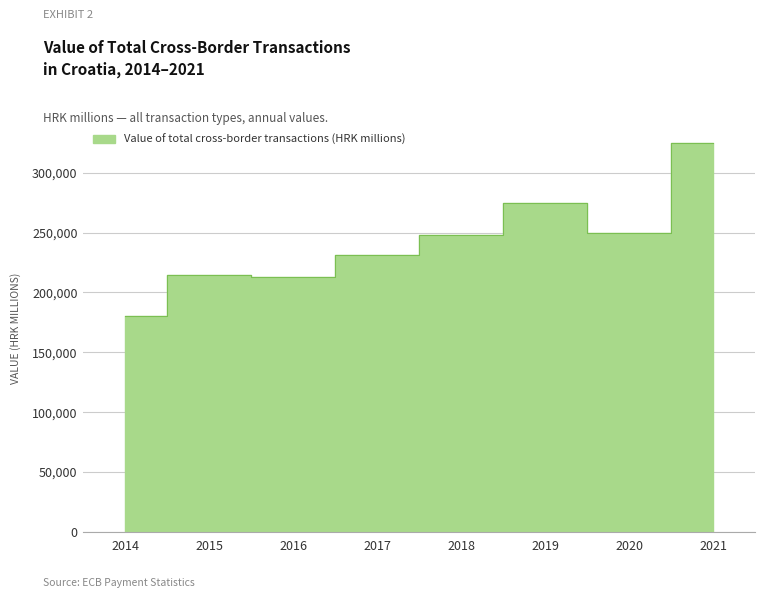

Reading left to right, transcribe all the data shown in this chart.

180340.2	214251.8	213224.9	230997.7	247981.6	274332.9	249799.5	324365.8